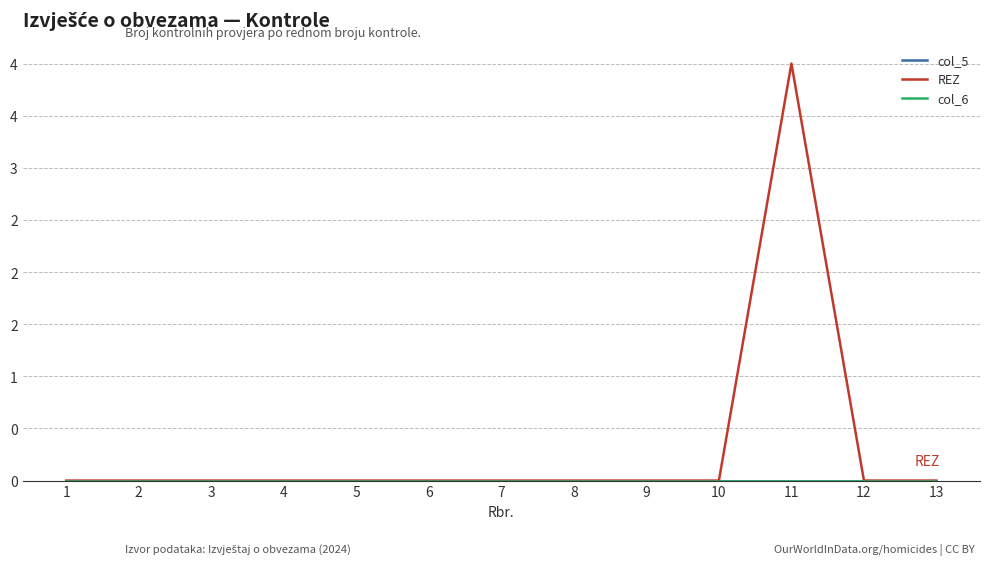

Does the chart have visible grid lines?

Yes